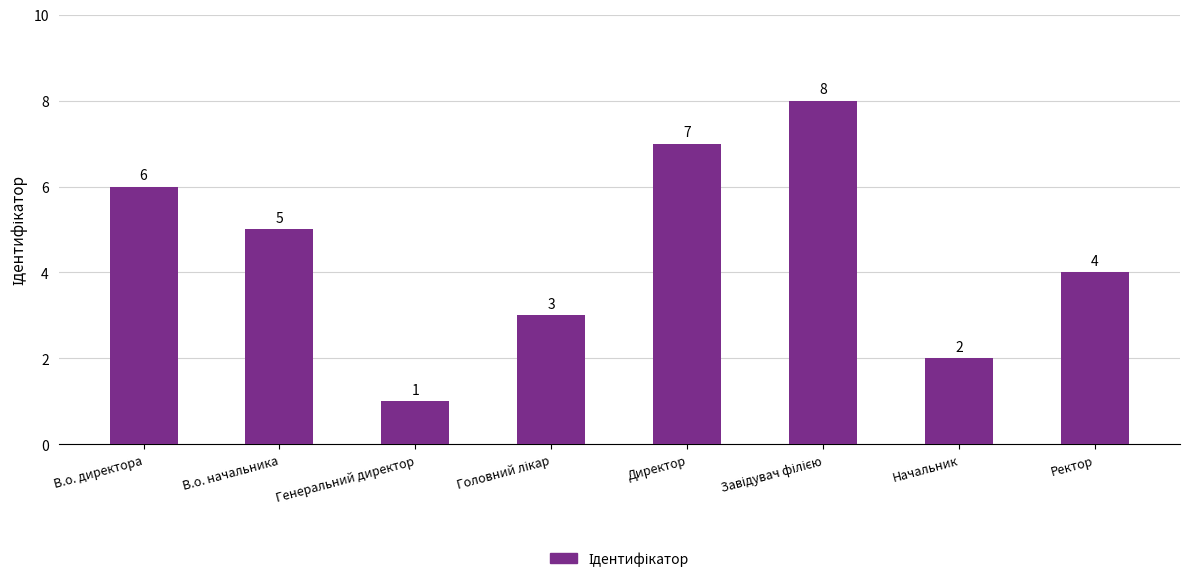

Read the value at Начальник.

2